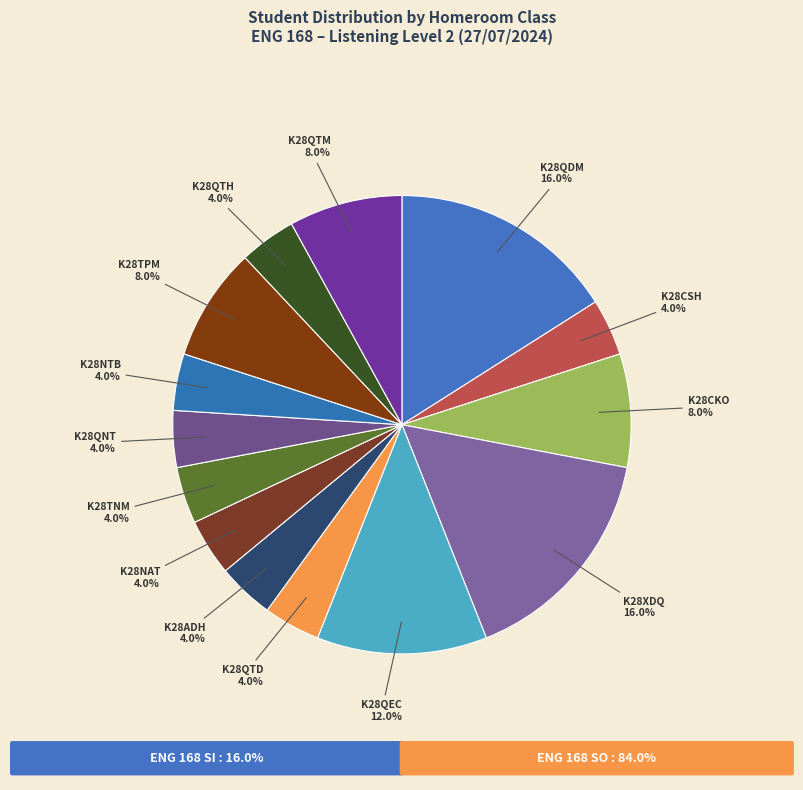

Approximately how many times larger is the value at K28QTH compared to K28QTD?

1.0